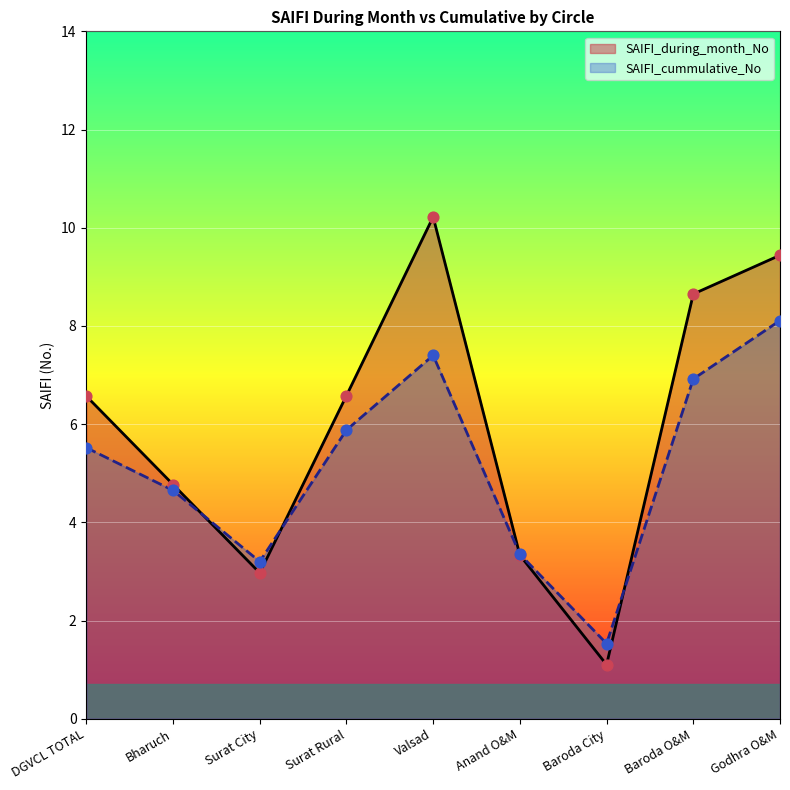

Is the value of SAIFI_during_month_No at Baroda City greater than the value of SAIFI_cummulative_No at Baroda City?

No